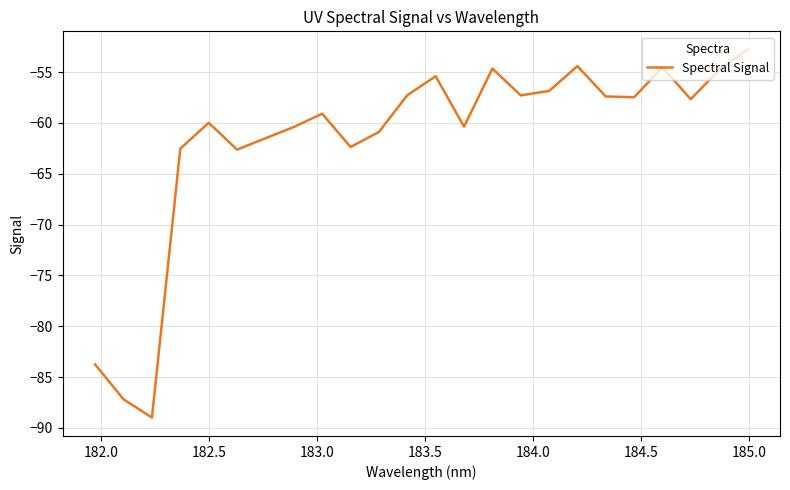

What is the difference between the maximum and minimum values?

36.2